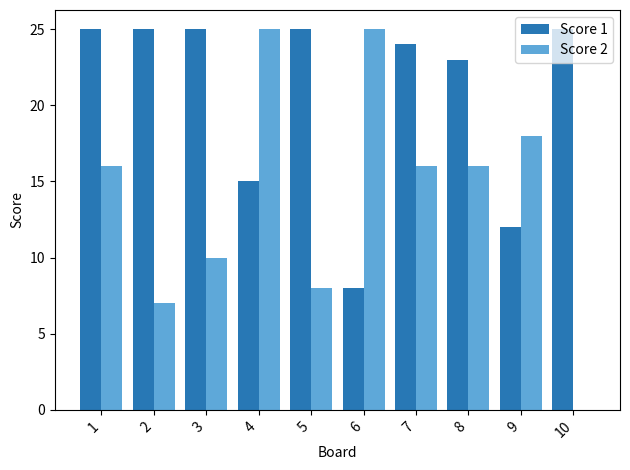

Reading left to right, what are all the values shown in this chart?

Score 1: 25	25	25	15	25	8	24	23	12	25
Score 2: 16	7	10	25	8	25	16	16	18	0